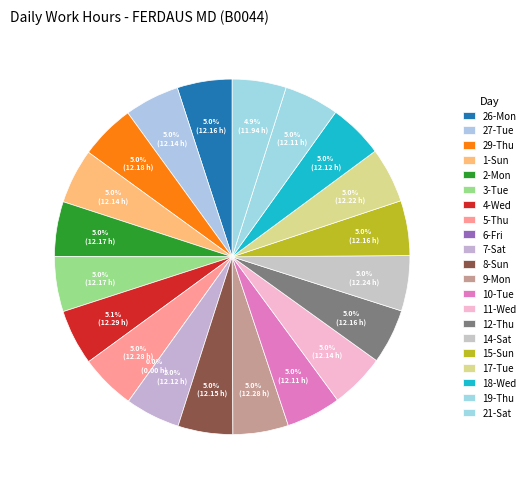

To the nearest percent, what portion does 1-Sun represent?

5%